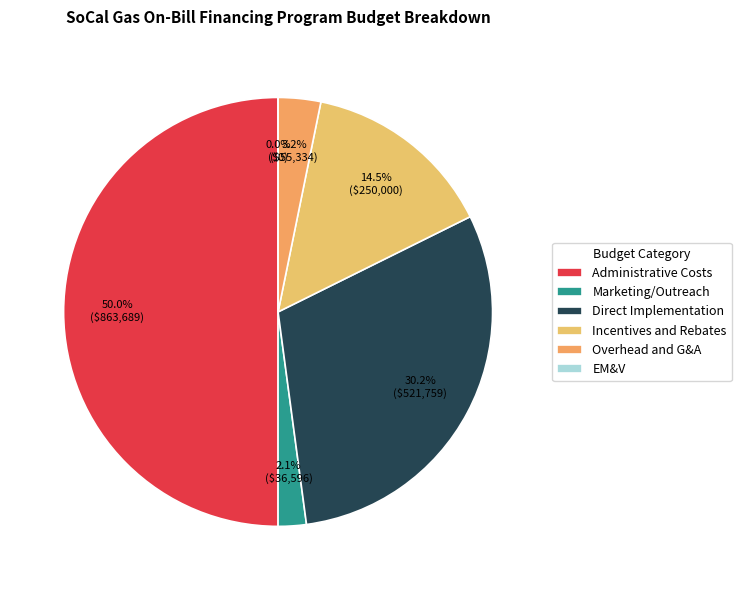

To the nearest percent, what is the combined percentage of Overhead and G&A and Direct Implementation?

33%